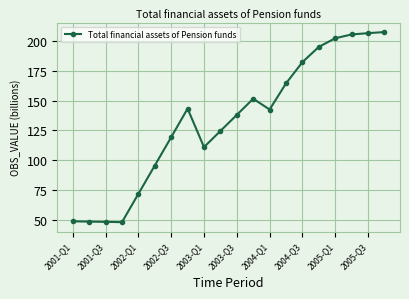

What is the sum of all values?

2653.6